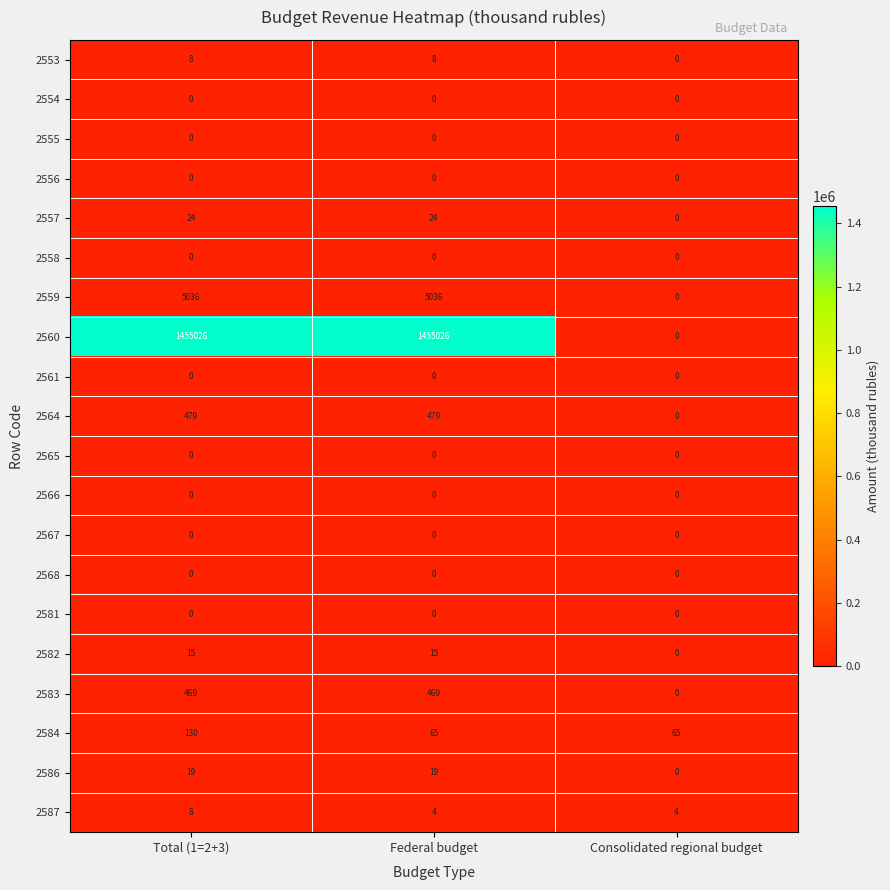

Which series has the largest range (max minus min)?

2560